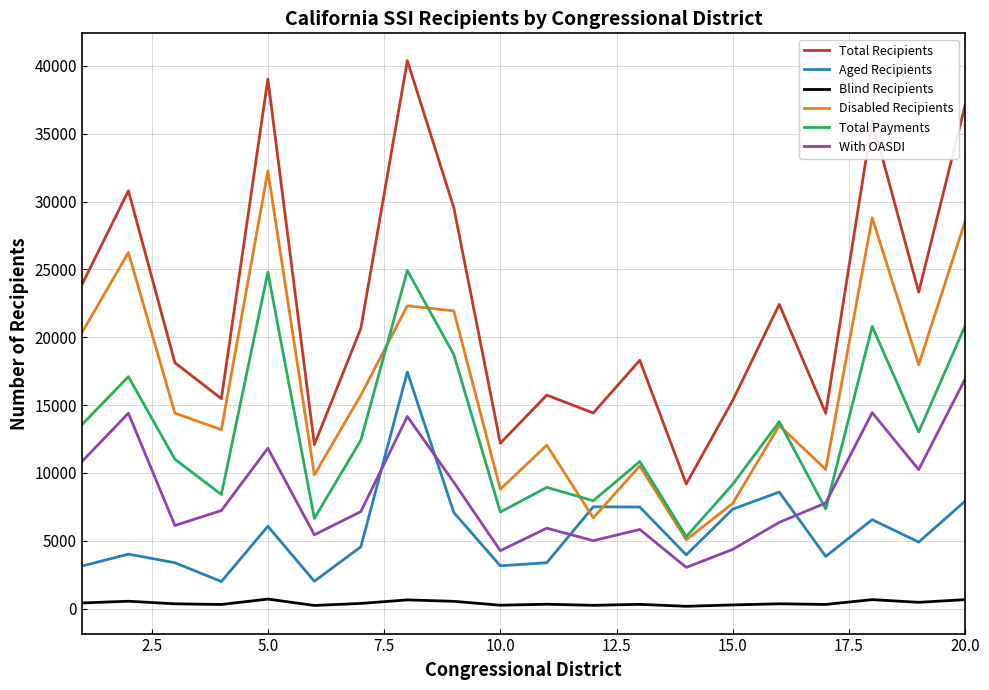

Which series has the largest range (max minus min)?

Total Recipients